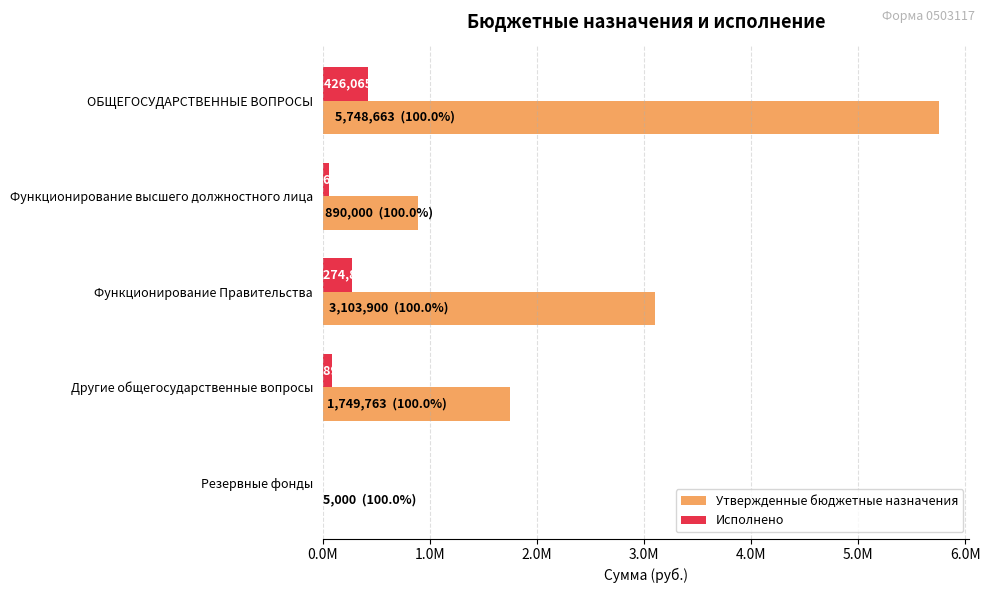

What are all the series names shown in the legend?

Утвержденные бюджетные назначения, Исполнено